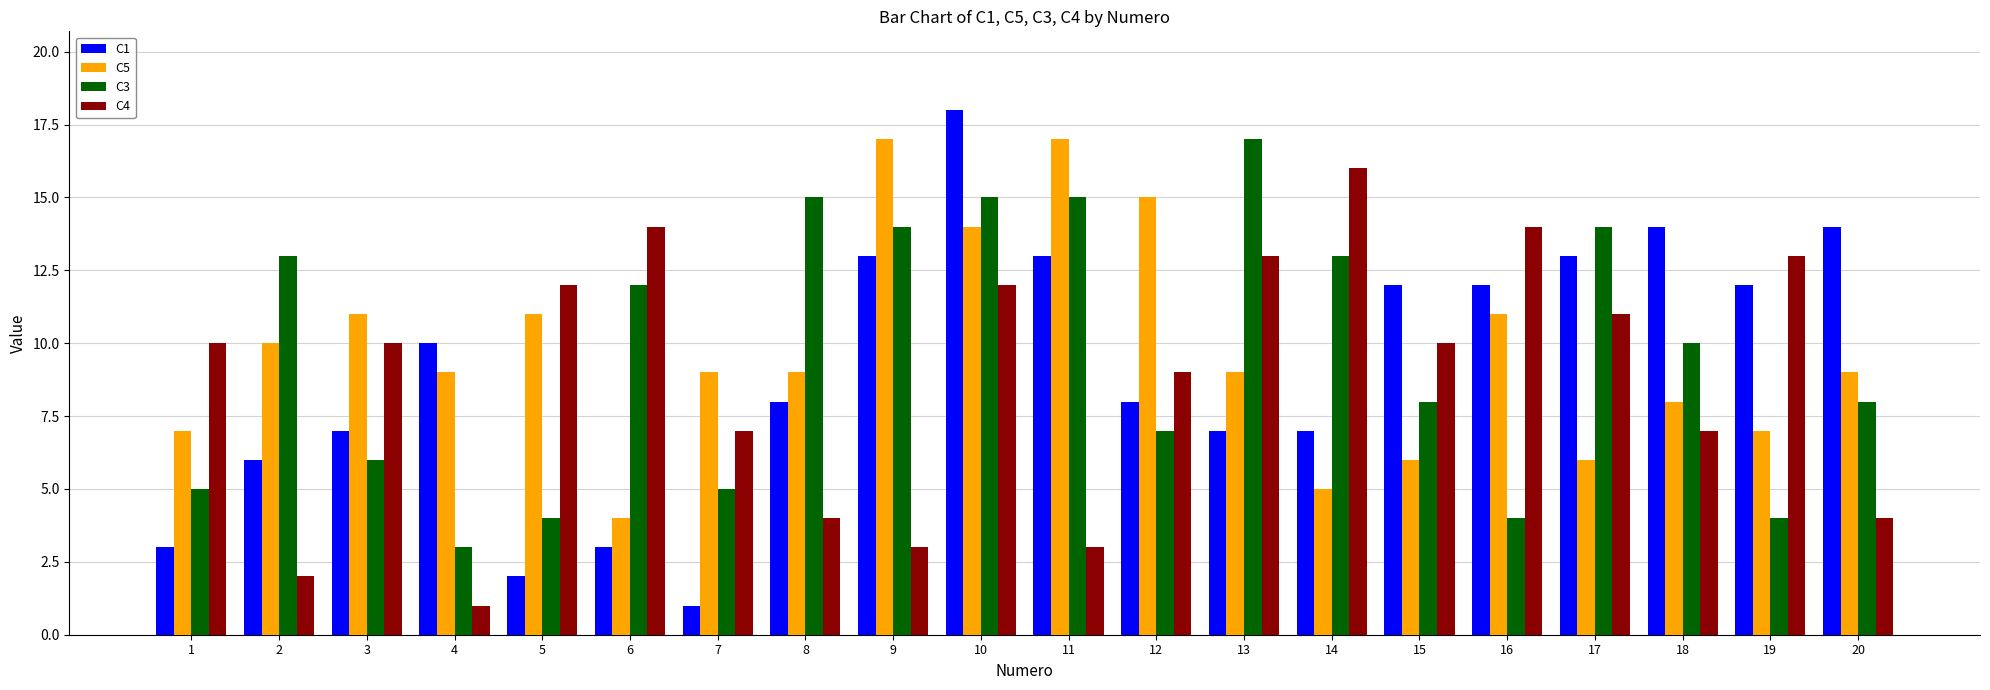

What is the difference between the maximum and minimum values in the C5 series?

13